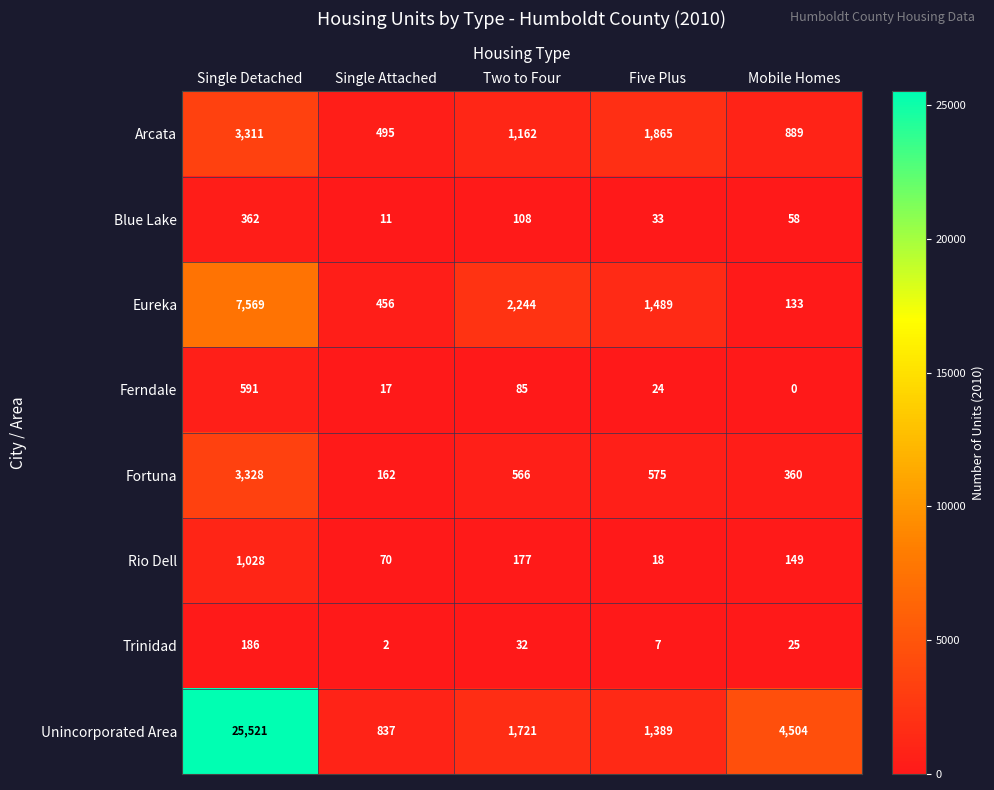

What is the difference between the Arcata values at Mobile Homes and Five Plus?

976